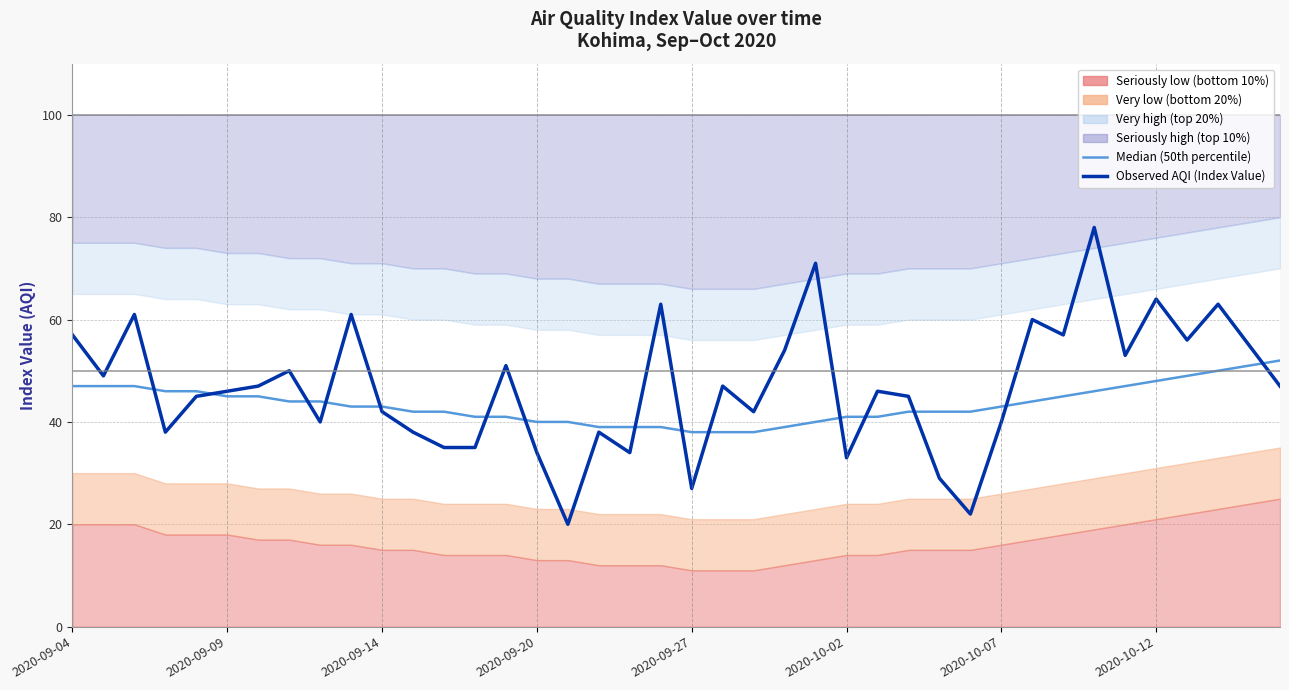

True or false: Median (50th percentile) and Observed AQI (Index Value) intersect in this chart.

True